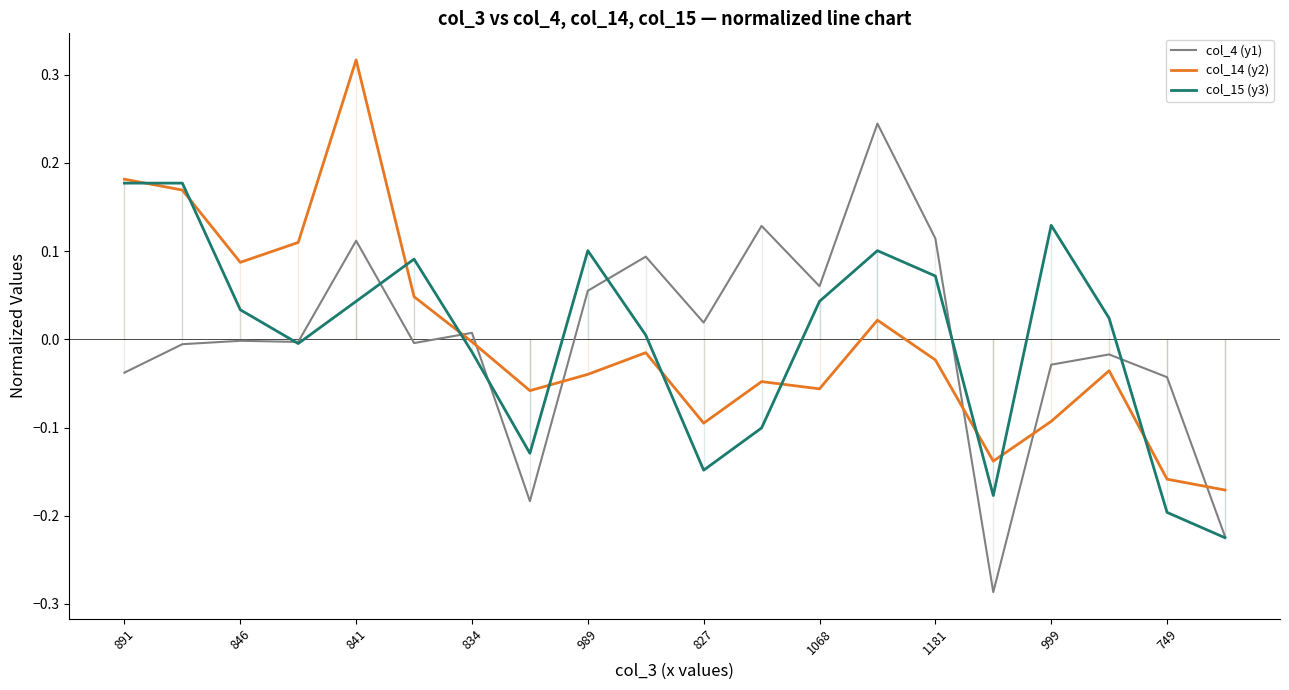

The col_4 (y1) series shows 0.0 at 1068. True or false?

False